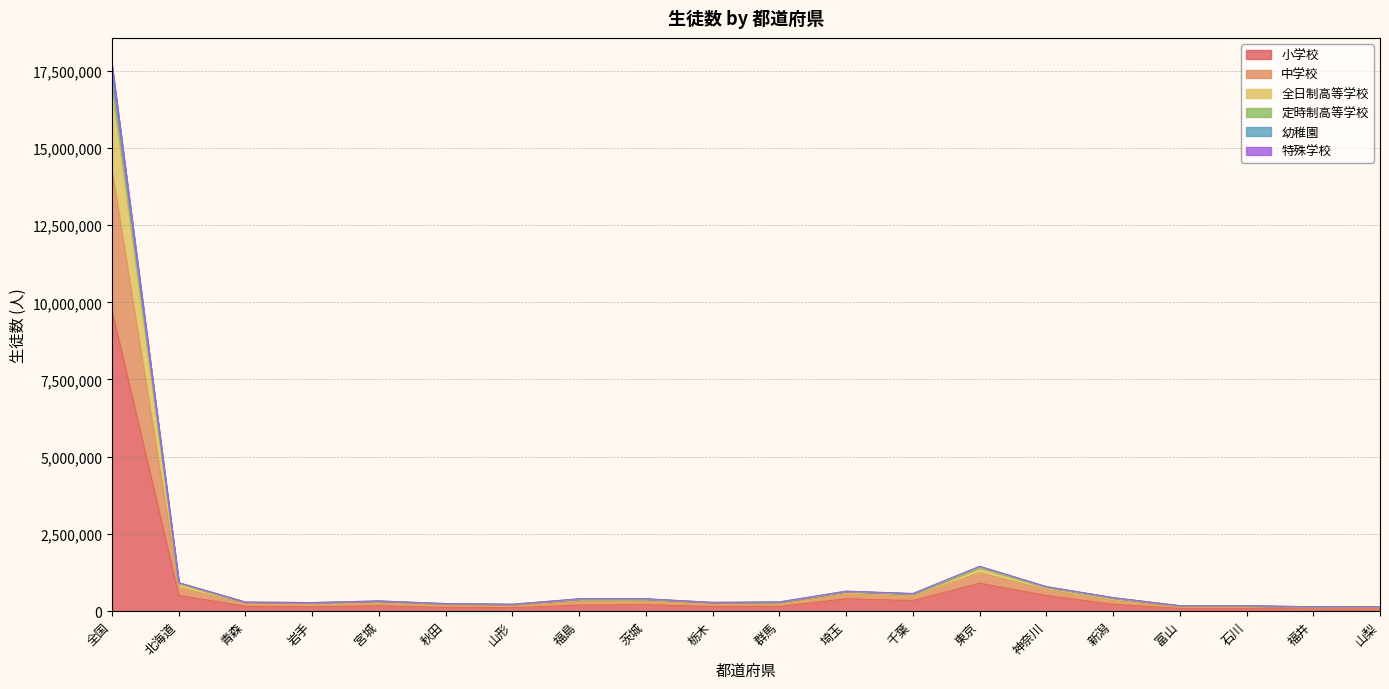

At which category does 中学校 reach its first local valley?

岩手